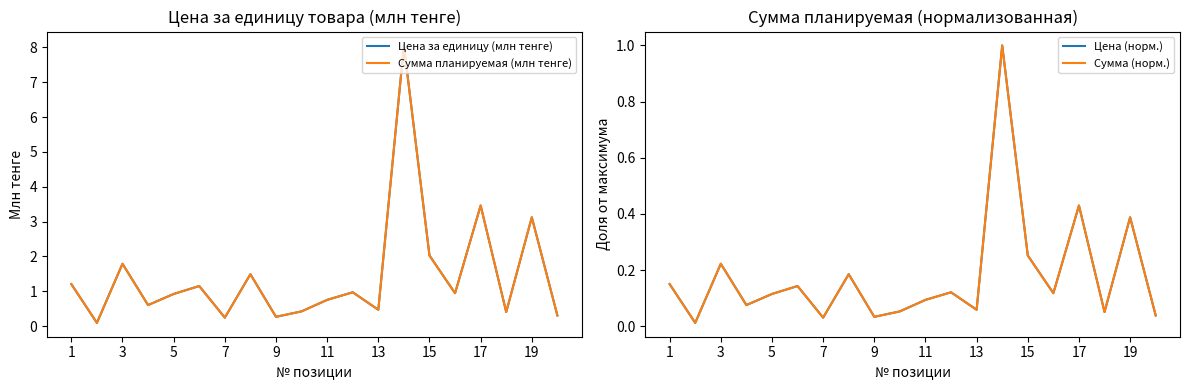

What are all the series names shown in the legend?

Цена за единицу (млн тенге), Сумма планируемая (млн тенге), Цена (норм.), Сумма (норм.)